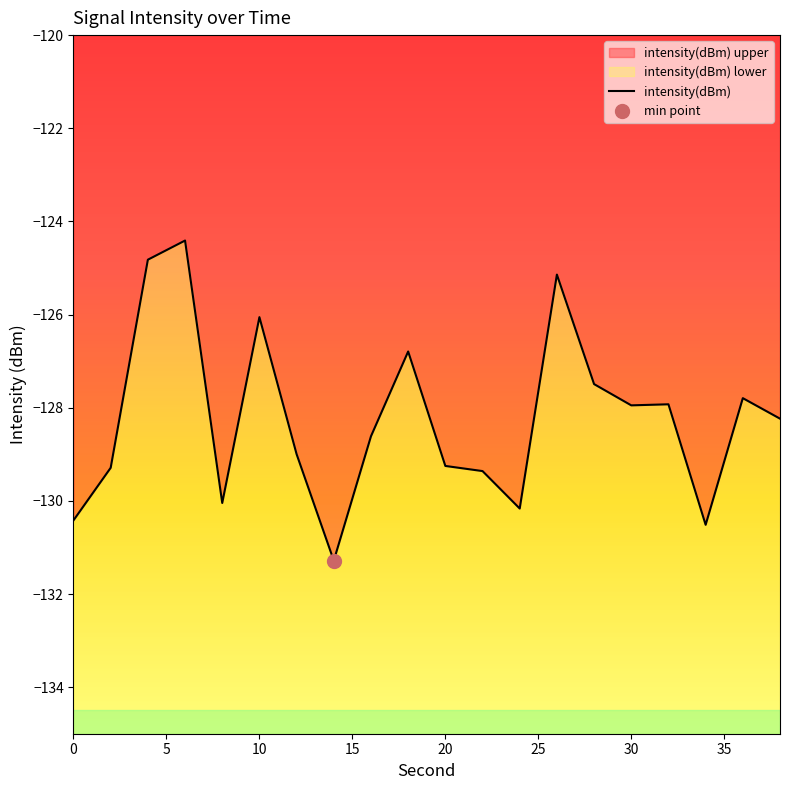

What is the average value?

-128.2